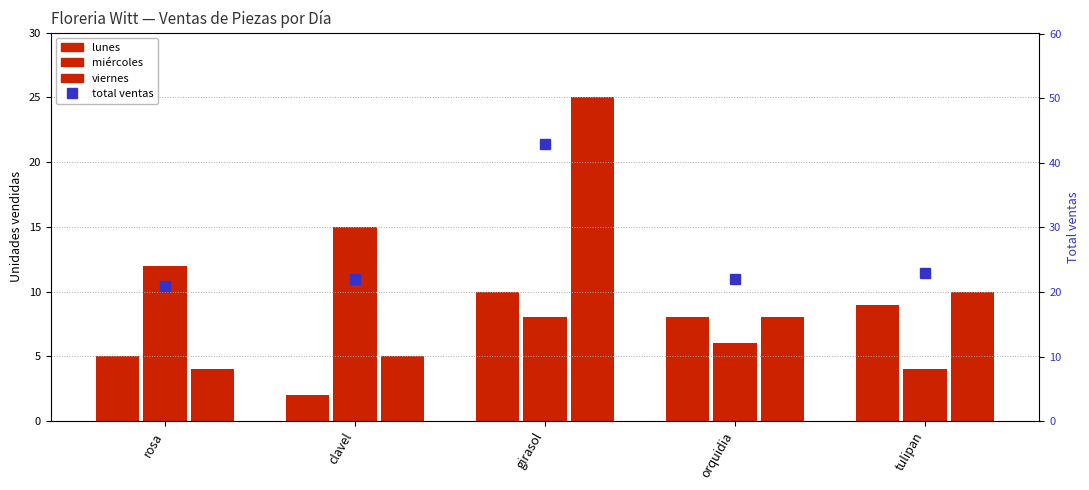

Which series has the largest total across all categories?

total ventas